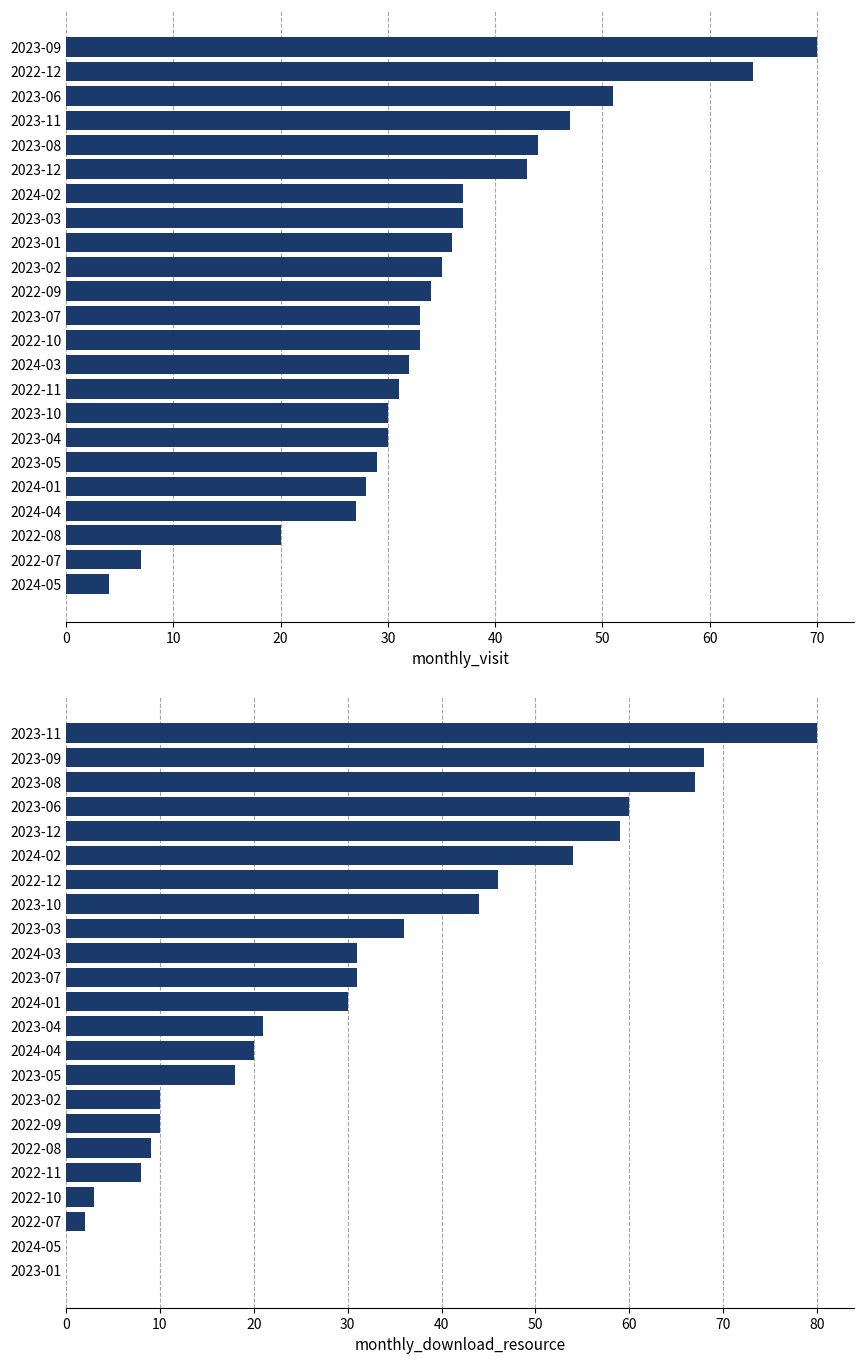

What is the approximate value of monthly_visit at 19?

47